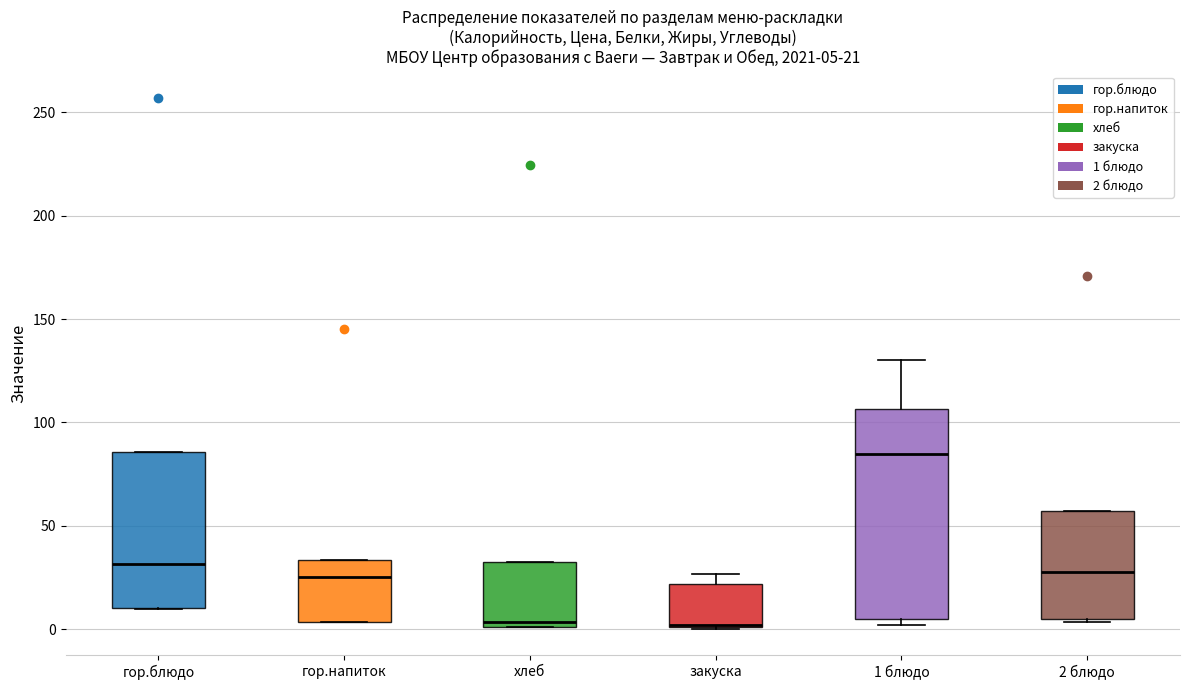

Comparing the boxes themselves (not the whiskers), which one is the tallest?

1 блюдо